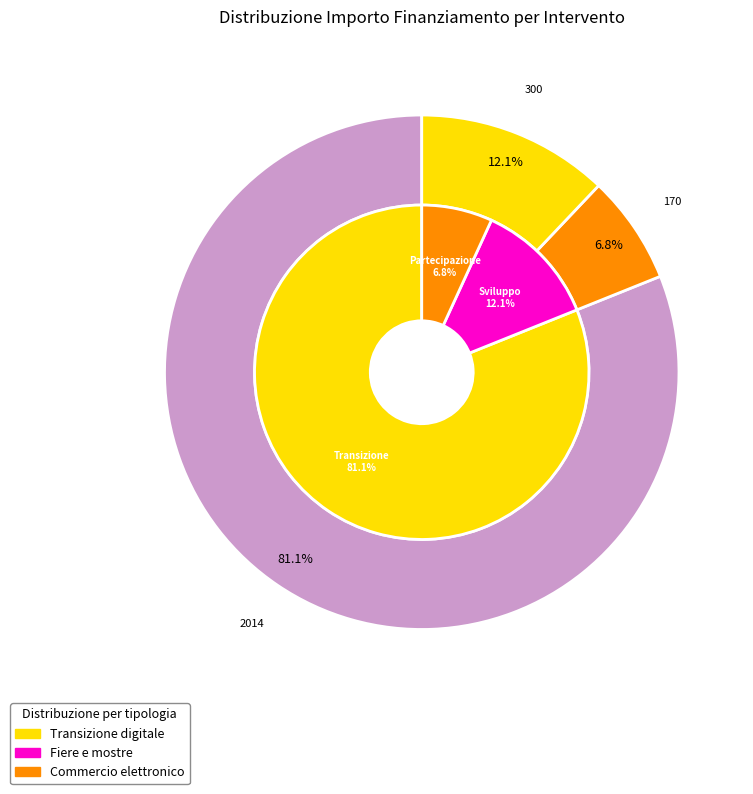

Is it true that Sviluppo commercio elettronico is 11% of the pie?

False